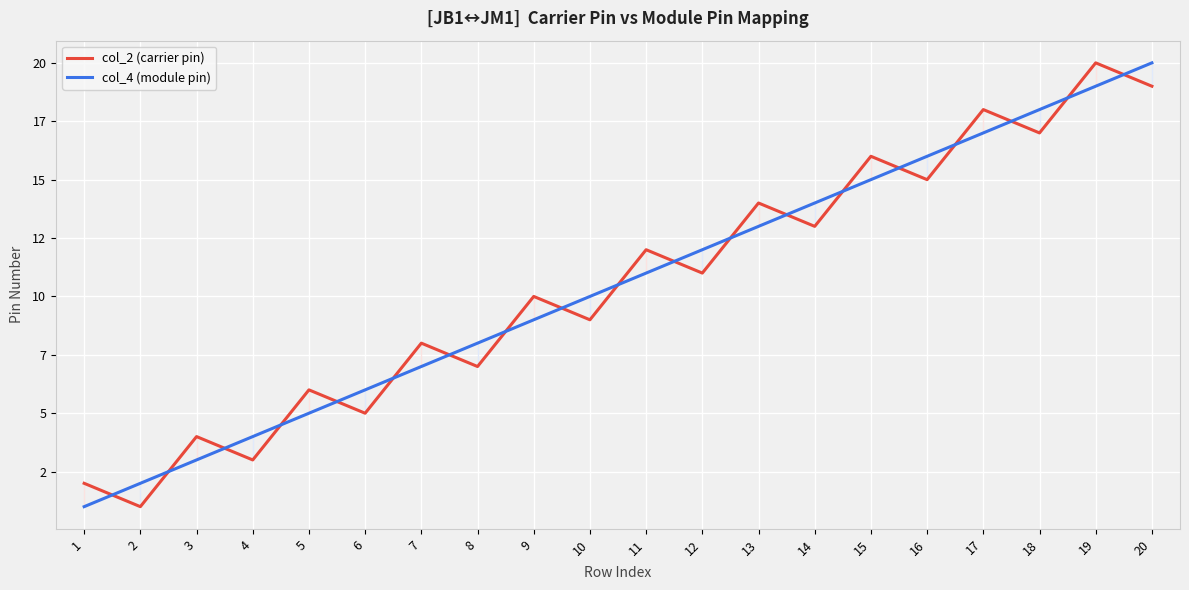

What is the value of the col_2 (carrier pin) point at the 7th from the left?

8